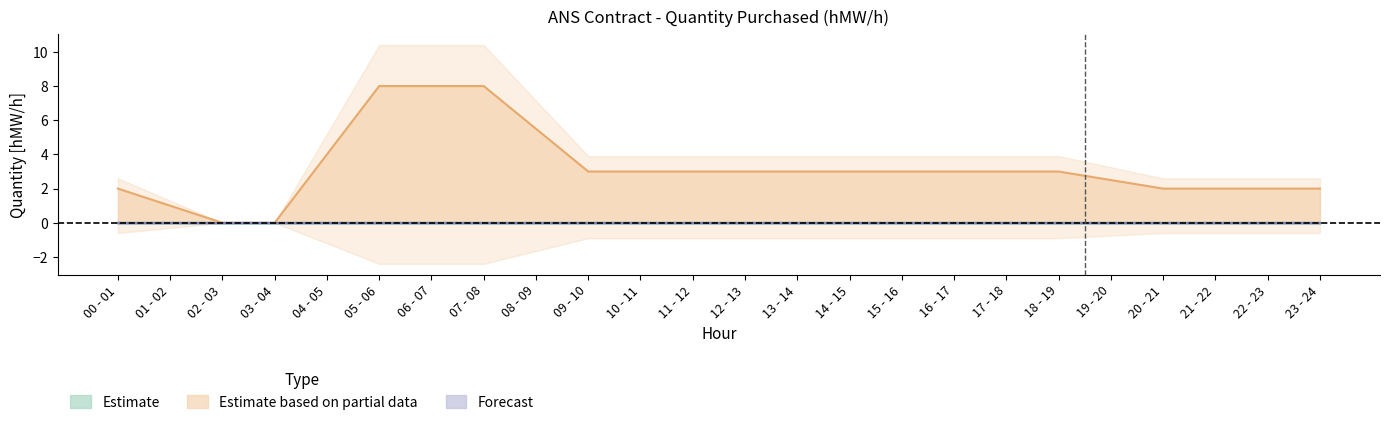

What is the difference between the 25.05 values at 10 - 11 and 23 - 24?

1